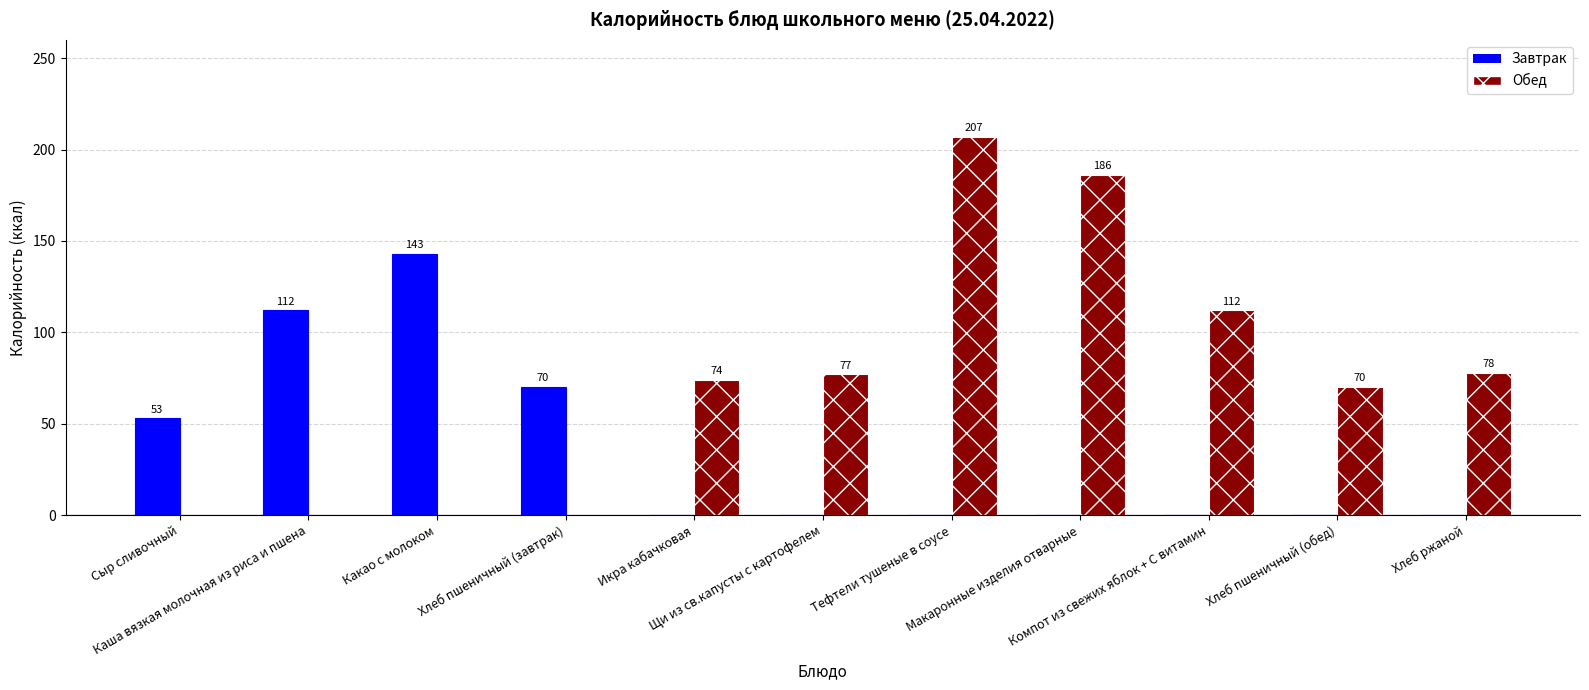

What is the total value across all series at Хлеб ржаной?

78